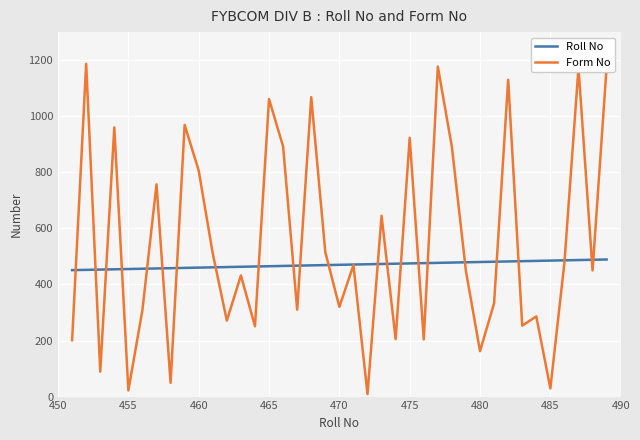

Which series has the widest spread of values?

Form No